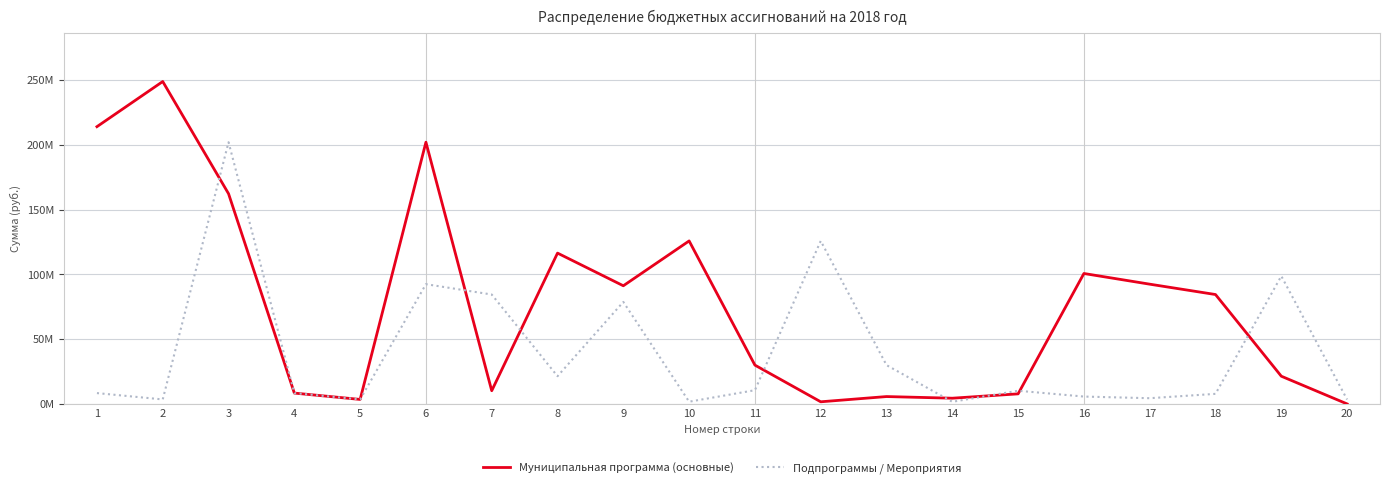

What is the difference between the highest and lowest values at 9?

12468000.0